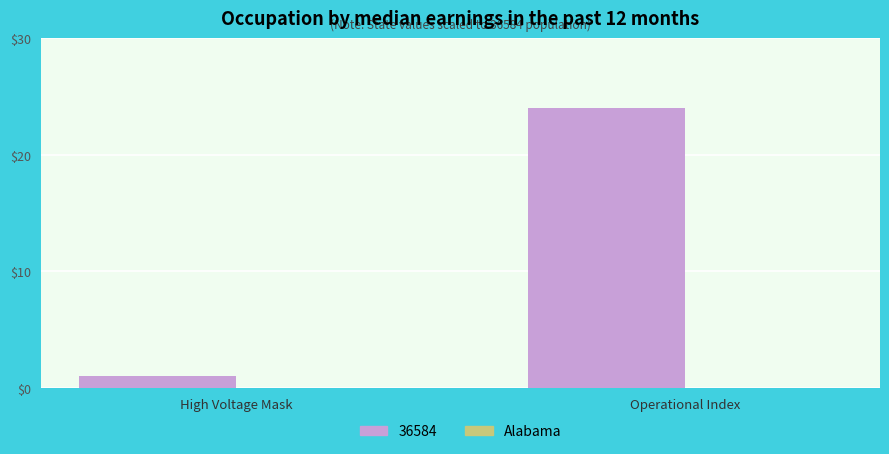

What is the change in value from High Voltage Mask to Operational Index?

+23